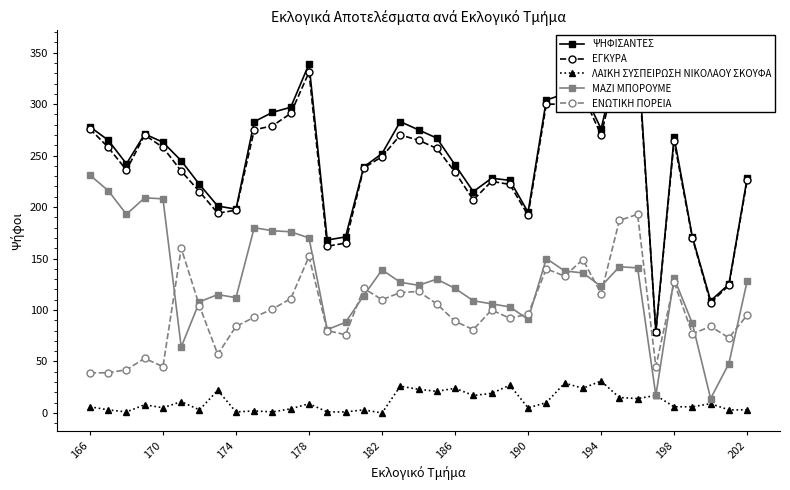

Reading left to right, extract all data points from this chart.

ΨΗΦΙΣΑΝΤΕΣ: 278	265	242	271	263	245	222	201	198	283	292	297	339	168	171	239	252	283	275	267	241	215	228	226	195	304	310	313	276	351	354	79	268	171	109	125	228
ΕΓΚΥΡΑ: 276	258	236	270	258	235	215	194	197	275	279	291	331	162	165	238	249	270	265	257	234	207	225	222	192	300	300	309	270	344	348	79	264	170	107	124	226
ΛΑΪΚΗ ΣΥΣΠΕΙΡΩΣΗ ΝΙΚΟΛΑΟΥ ΣΚΟΥΦΑ: 6	3	1	8	5	11	3	22	1	2	1	4	9	1	1	3	0	26	23	21	24	17	19	27	5	10	29	24	31	15	14	17	6	6	9	3	3
ΜΑΖΙ ΜΠΟΡΟΥΜΕ: 231	216	193	209	208	64	108	115	112	180	177	176	170	81	88	114	139	127	124	130	121	109	106	103	91	150	138	136	123	142	141	17	131	87	14	48	128
ΕΝΩΤΙΚΗ ΠΟΡΕΙΑ: 39	39	42	53	45	160	104	57	84	93	101	111	152	80	76	121	110	117	118	106	89	81	100	92	96	140	133	149	116	187	193	45	127	77	84	73	95